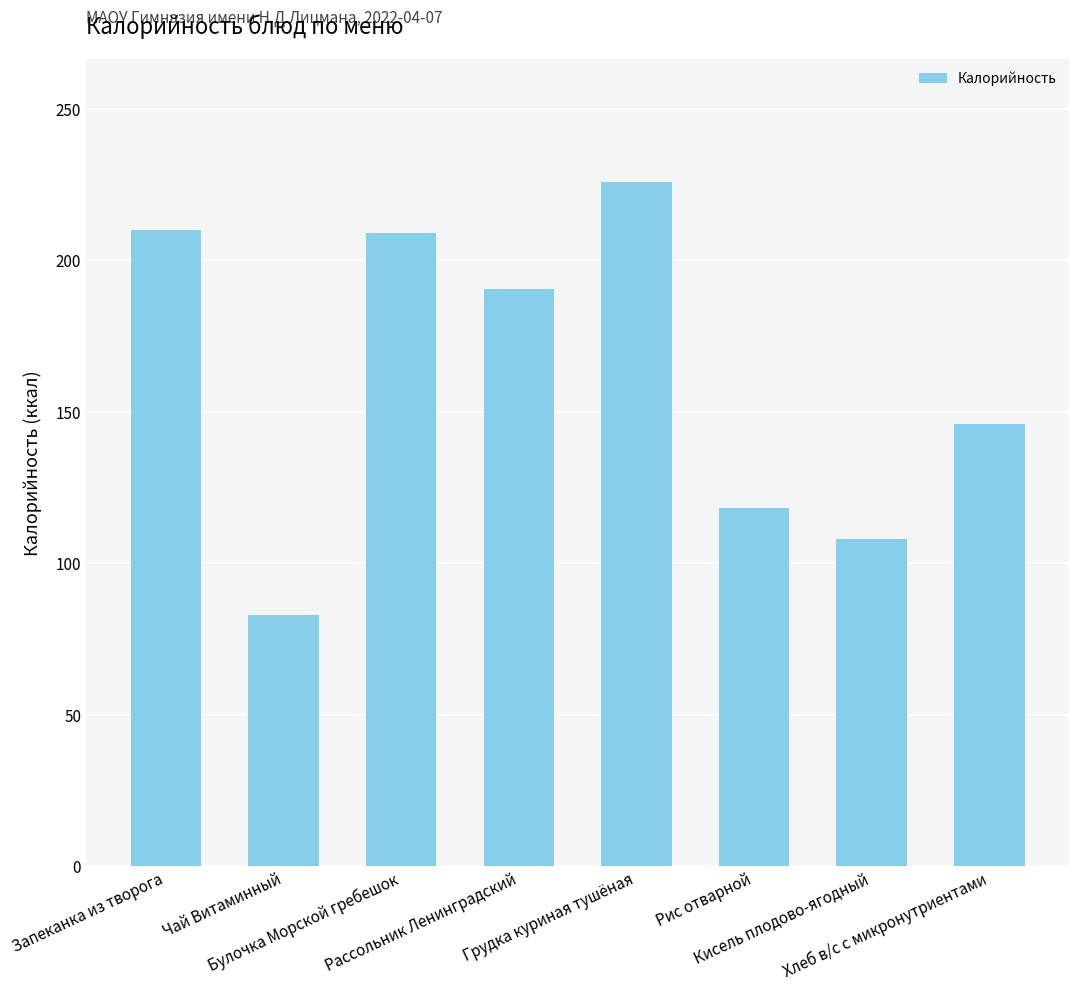

What is the smallest value displayed?

83.0